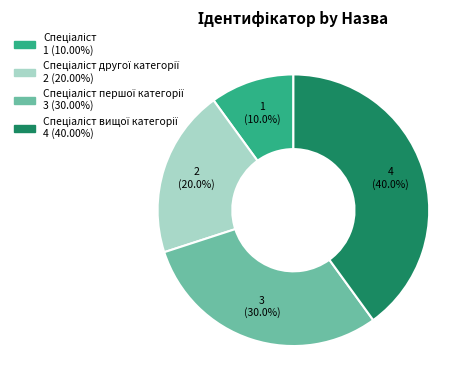

Does any single category account for the majority?

No